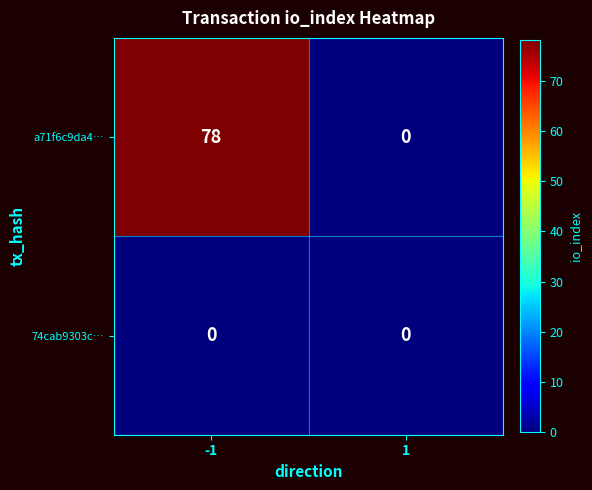

Which series has the widest spread of values?

a71f6c9da4…